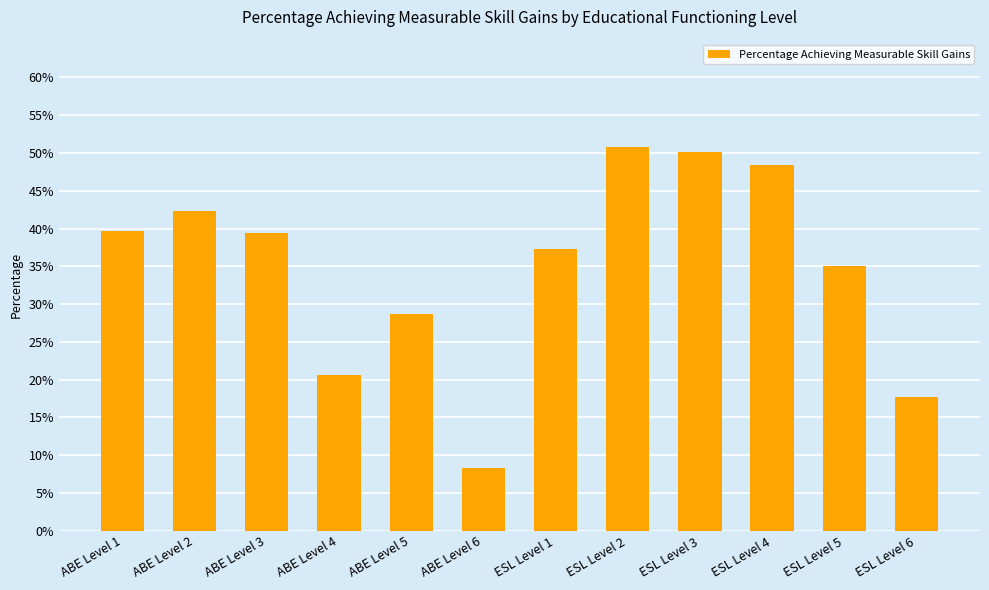

What is the difference between the maximum and minimum values?

0.4